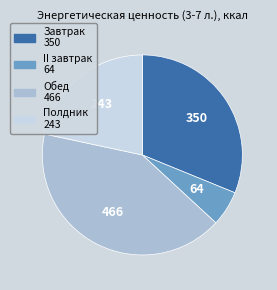

Which slice is the smallest?

II завтрак